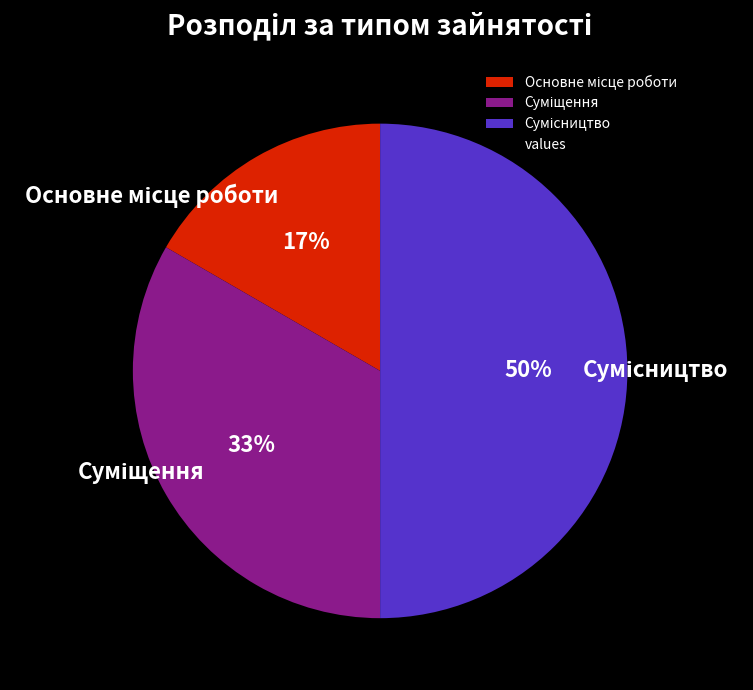

To the nearest percent, what is the difference between the largest and smallest slice percentages?

33%